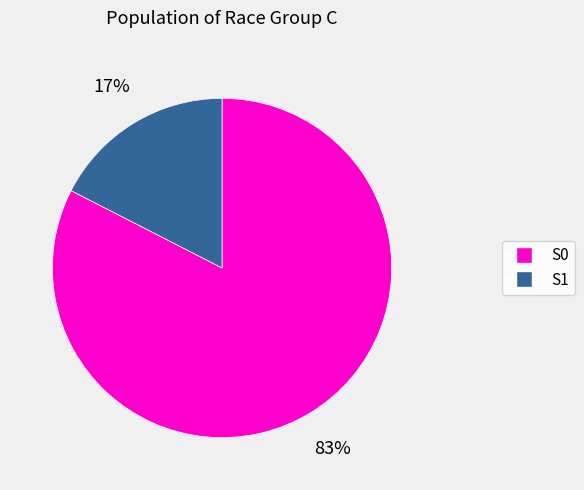

To the nearest percent, what is the average slice percentage?

50%